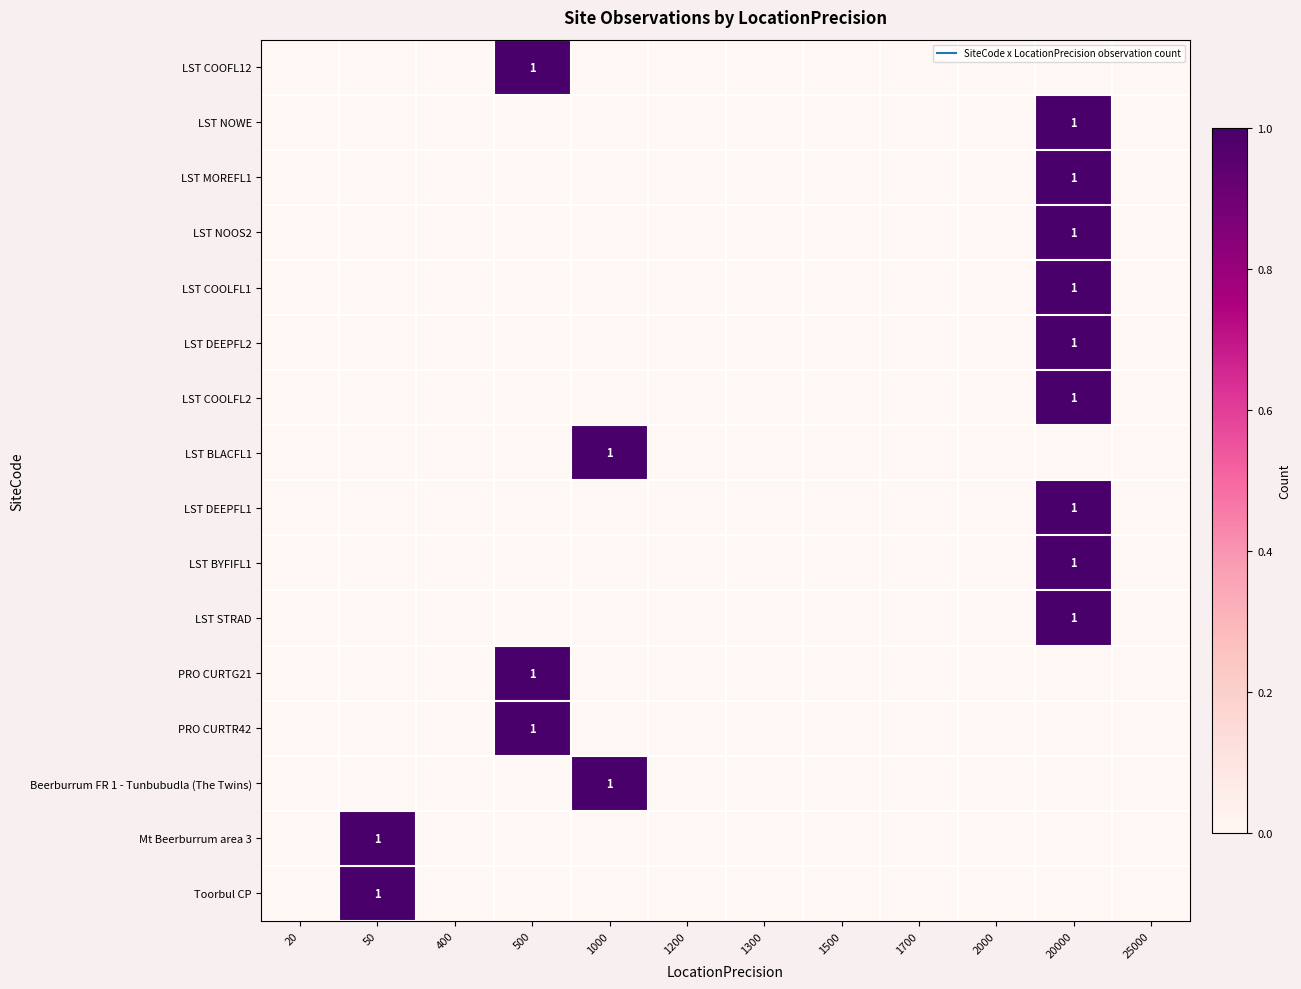

Is it true that Beerburrum FR 1 - Tunbubudla (The Twins) equals 0 at 400?

False